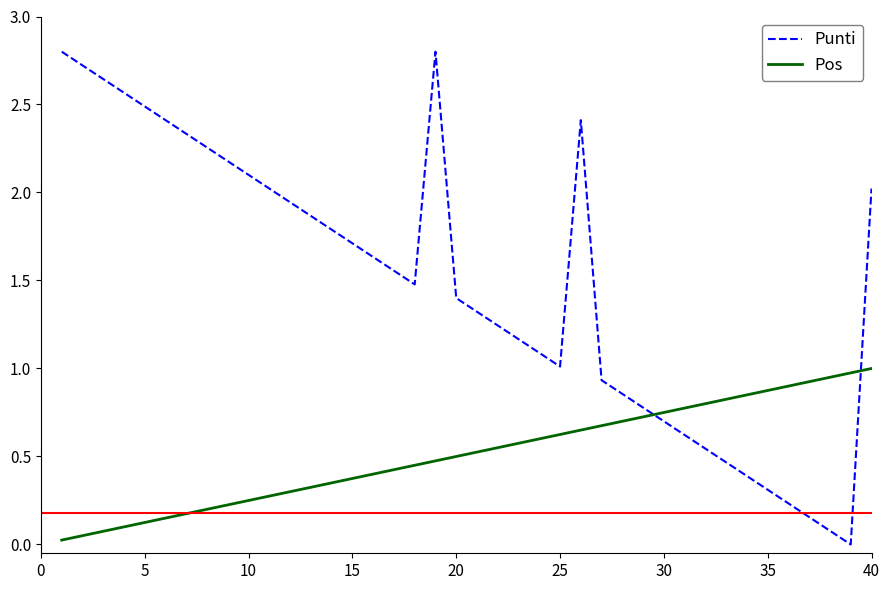

What is the difference between the maximum and minimum values in the Pos series?

1.0